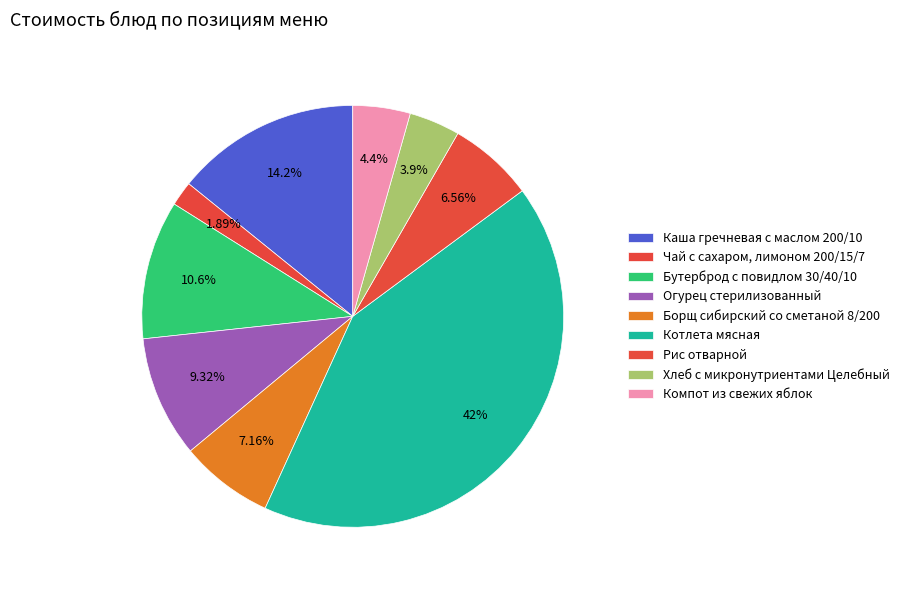

Is the sum of Бутерброд с повидлом 30/40/10 and Огурец стерилизованный greater than half?

No